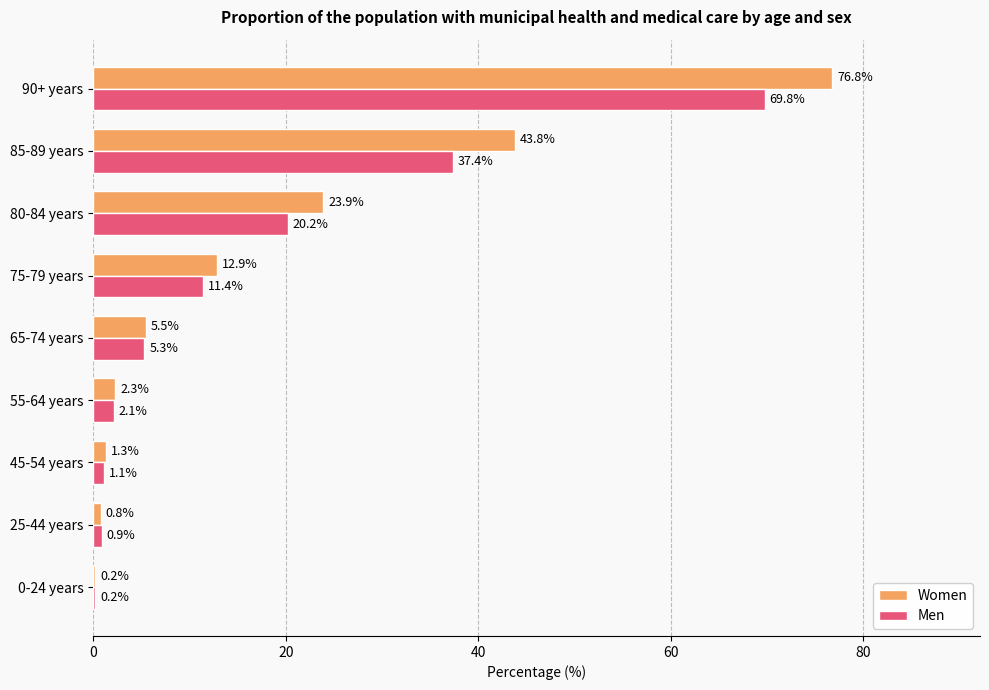

At which category does the chart reach its peak across all series?

90+ years